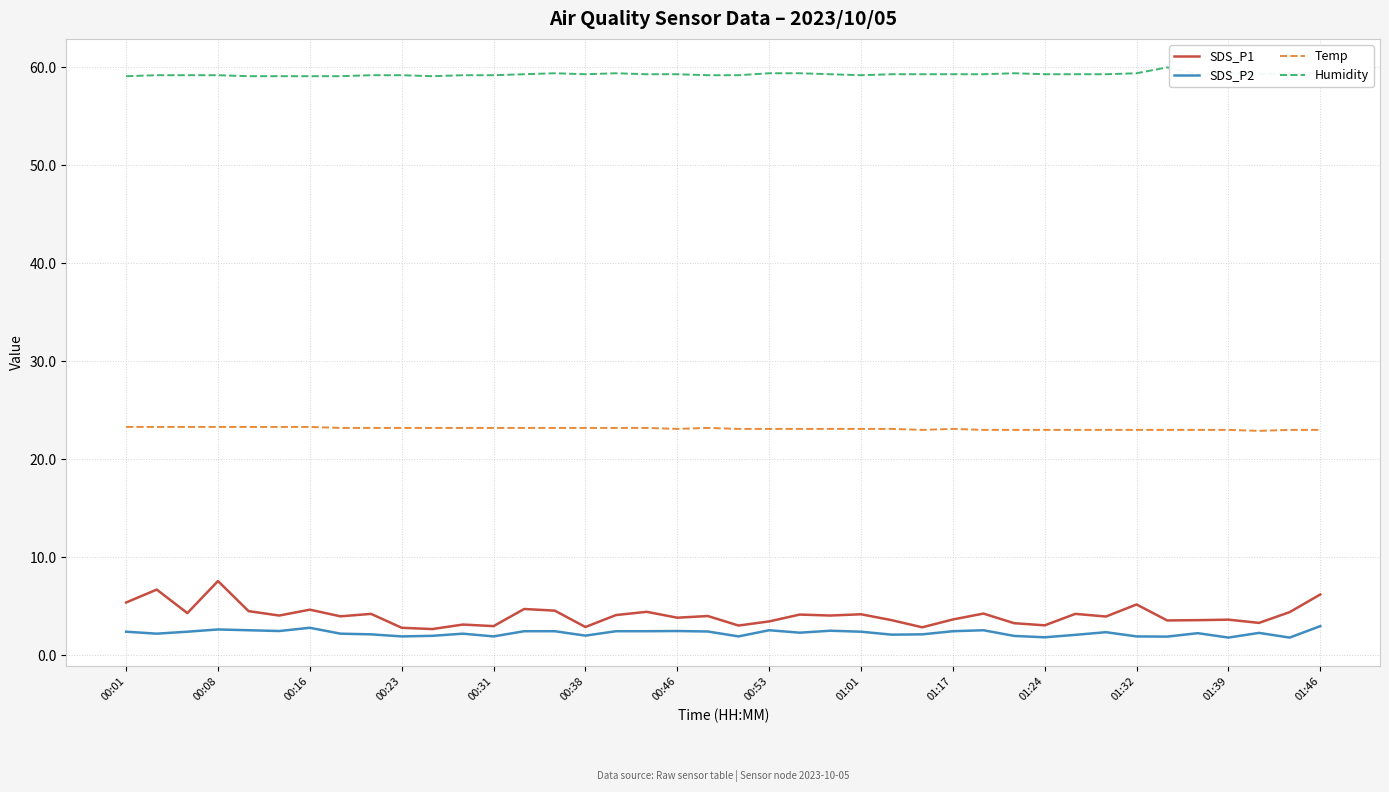

True or false: SDS_P2 and Humidity intersect in this chart.

False